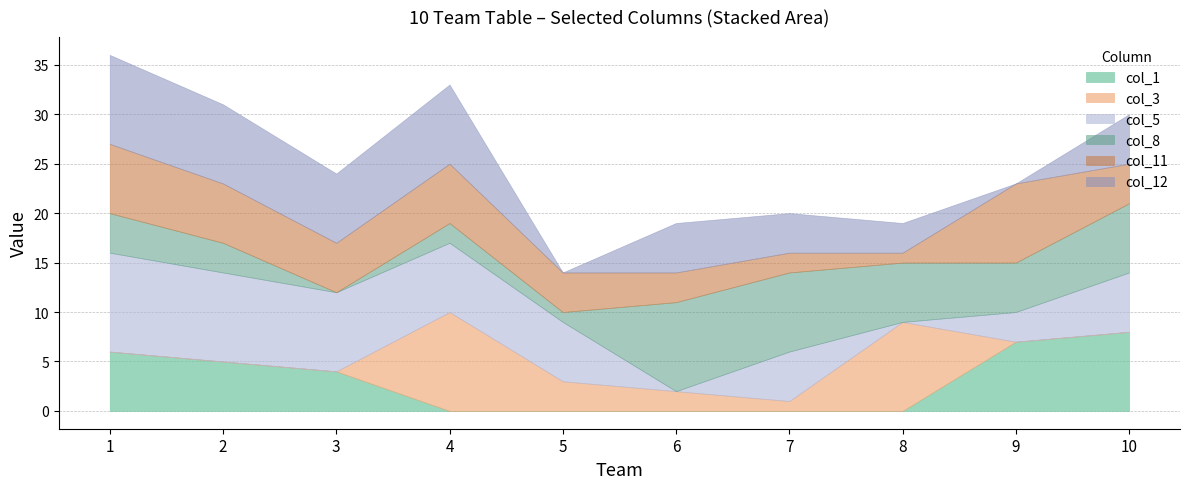

At which label does col_1 first exceed 4?

1